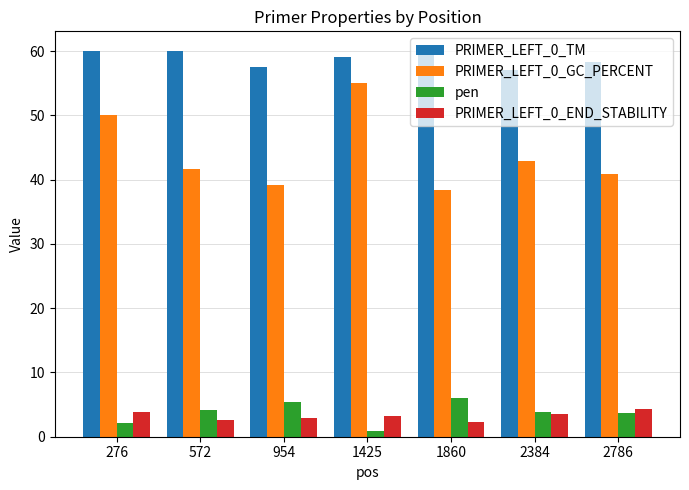

What is the minimum value shown in the chart?

1.0